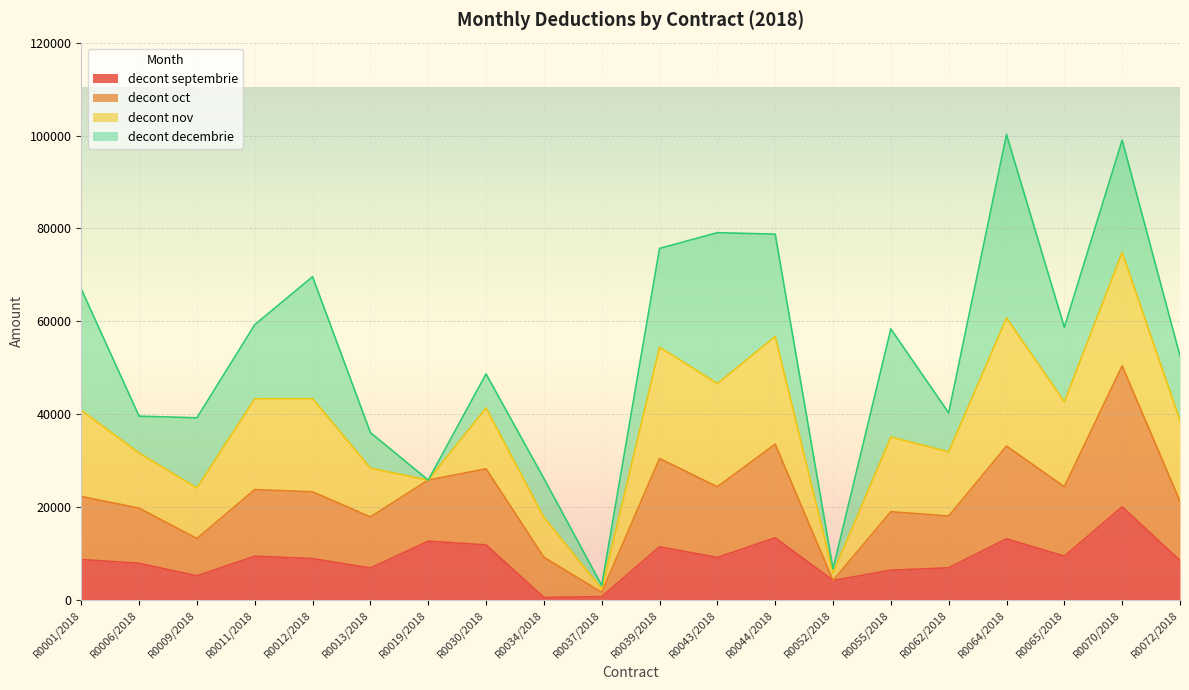

At which label does decont septembrie reach its peak?

R0070/2018